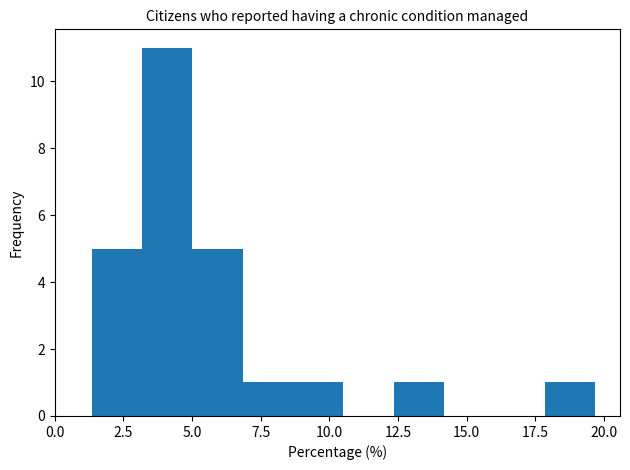

Read against the x-axis, roughly where is the centre of the tallest bar?

4.0